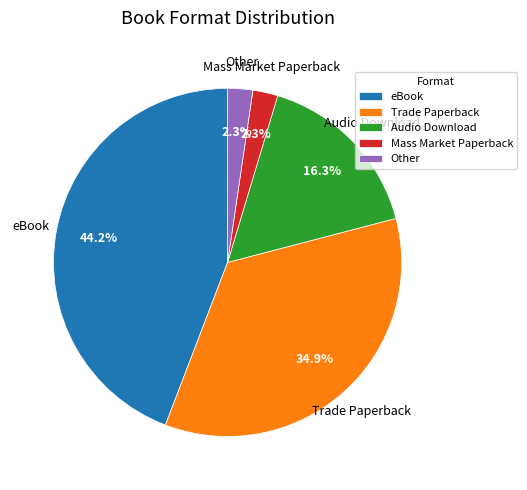

Which slice is the largest?

eBook